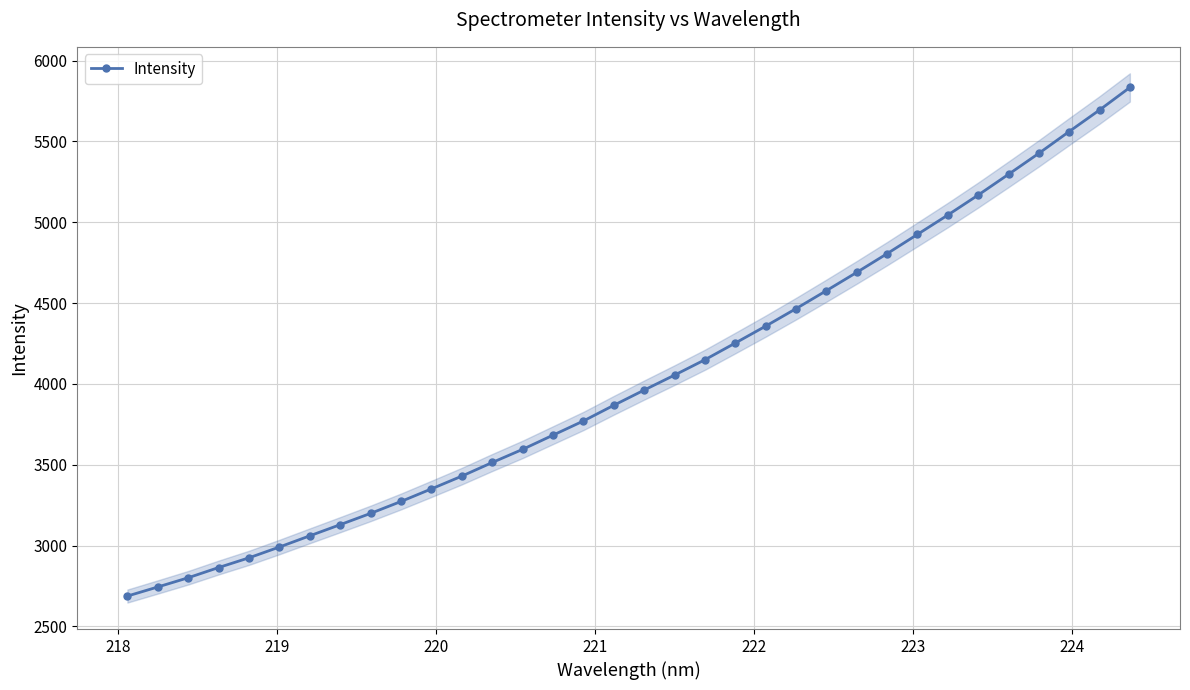

What is the average value?

4034.2